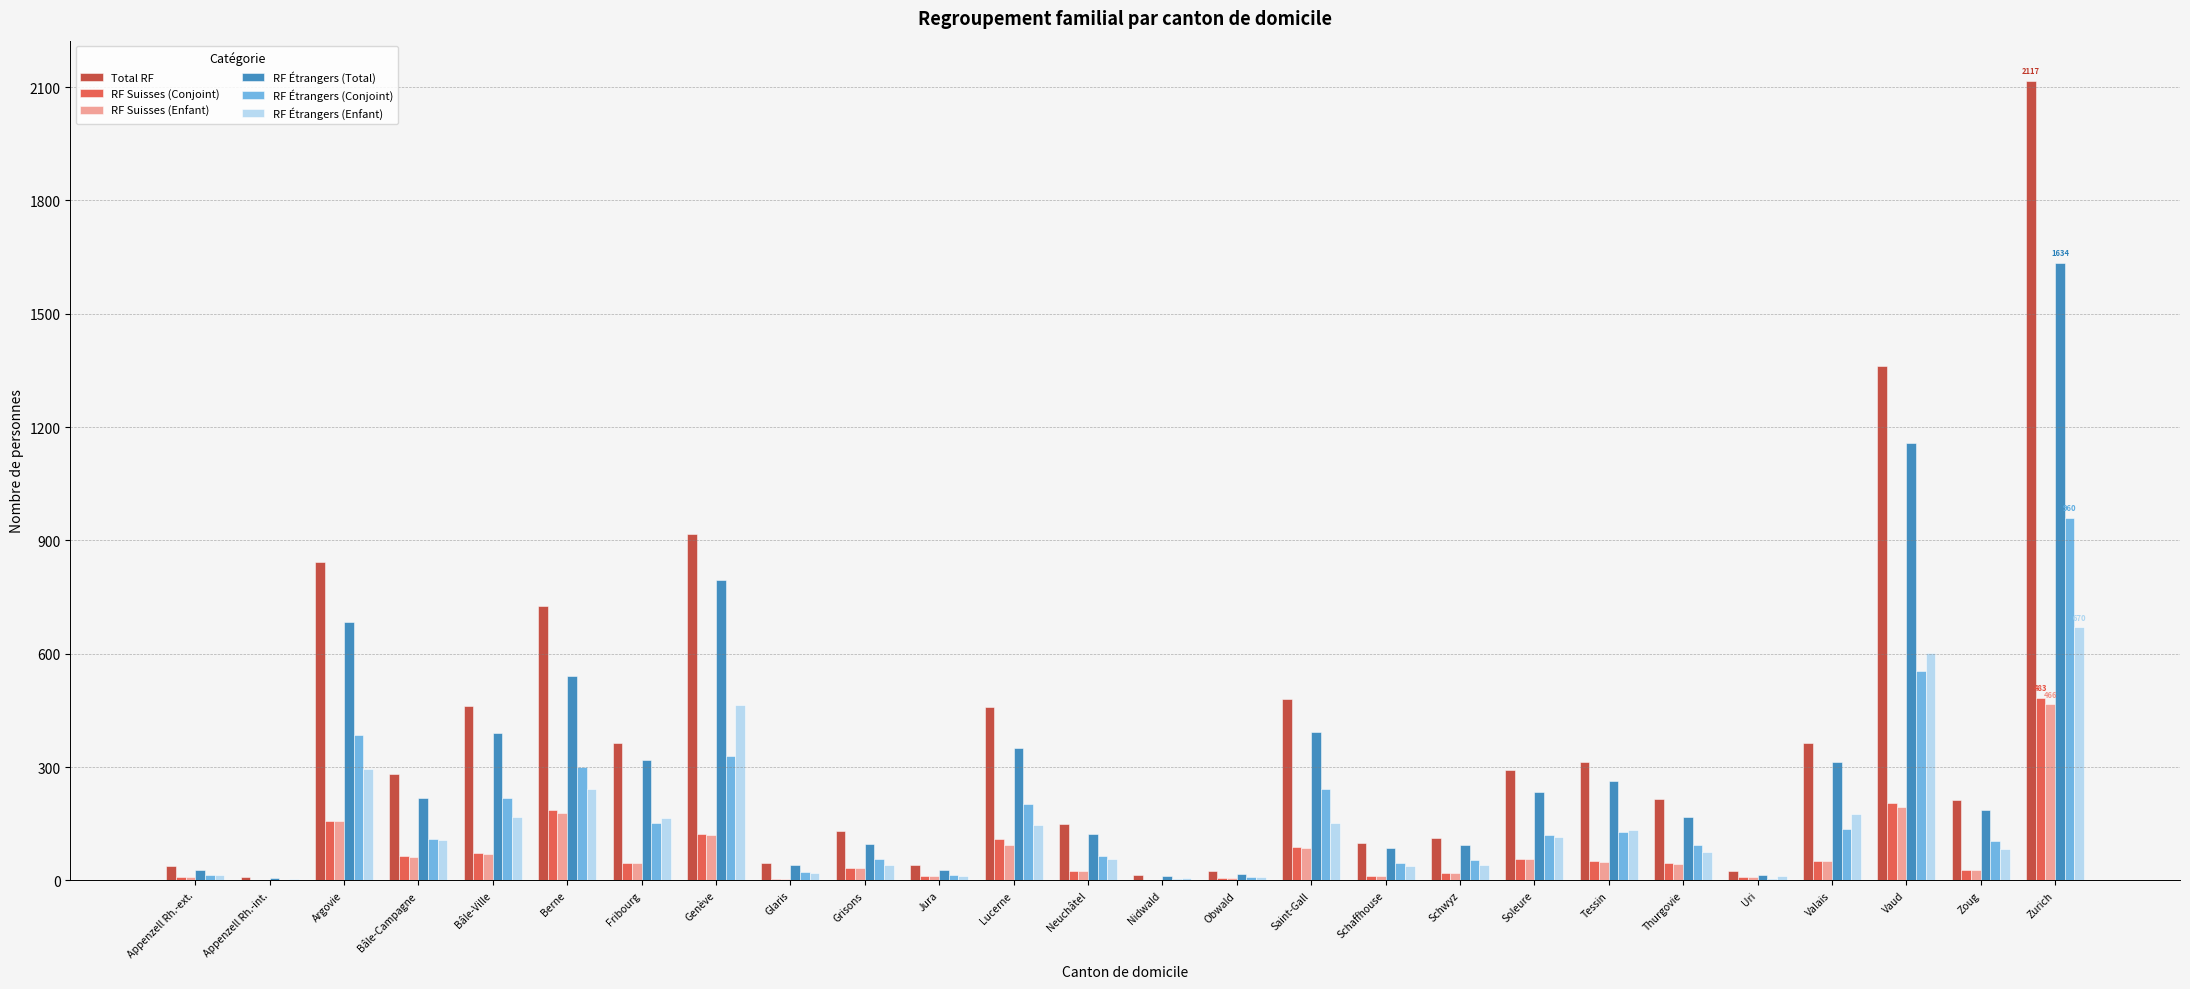

The RF Suisses (Conjoint) series shows 188 at Zurich. True or false?

False